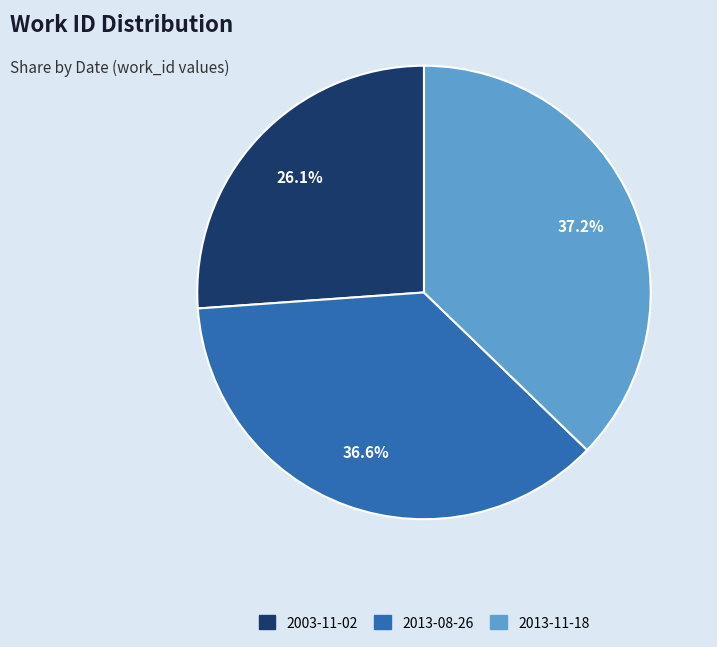

Does 2013-11-18 represent more than half of the total?

No